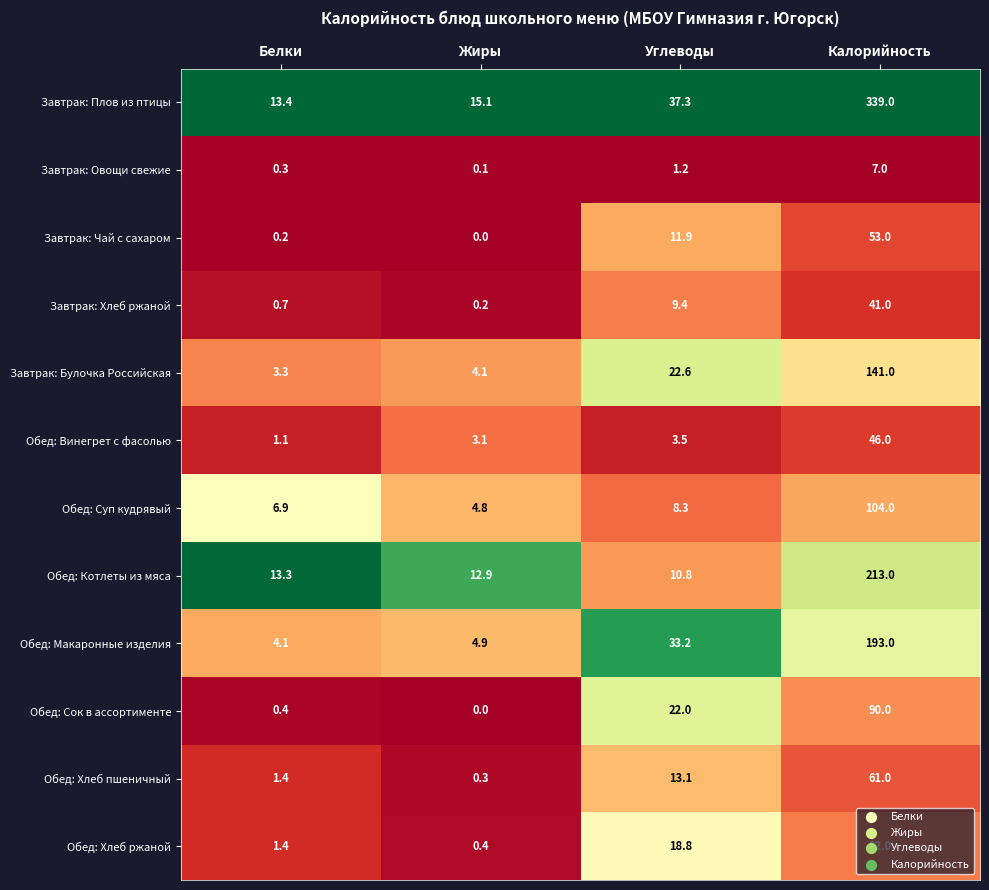

What is the average value of the Обед: Котлеты из мяса series?

62.5